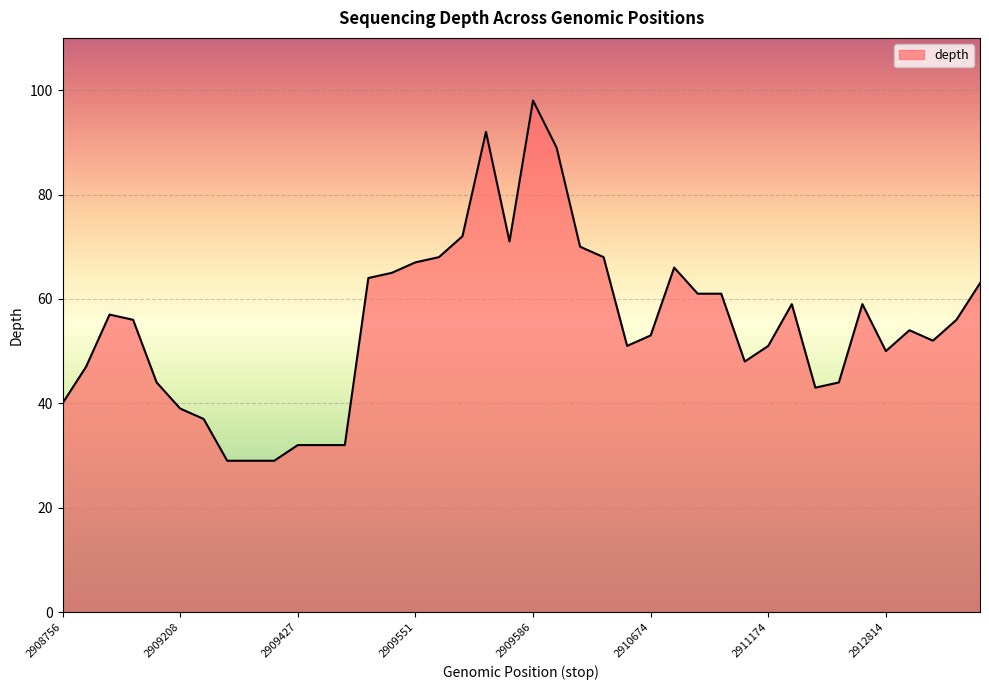

What is the smallest value displayed?

29